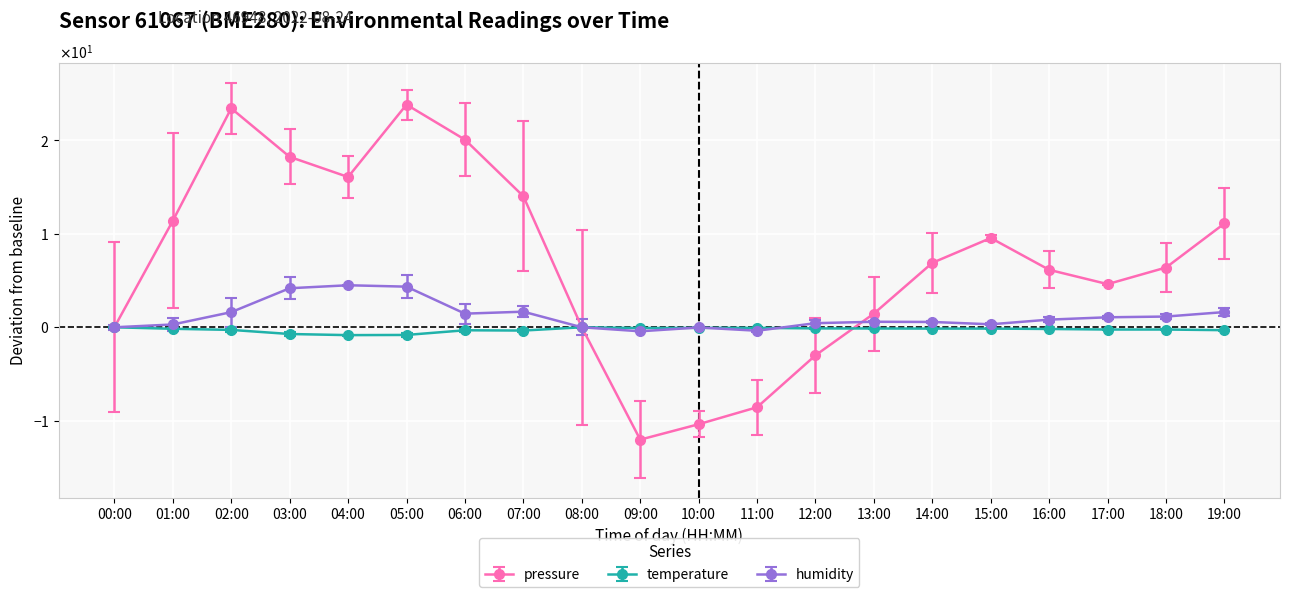

What is the total value across all series at 19:00?

12.4